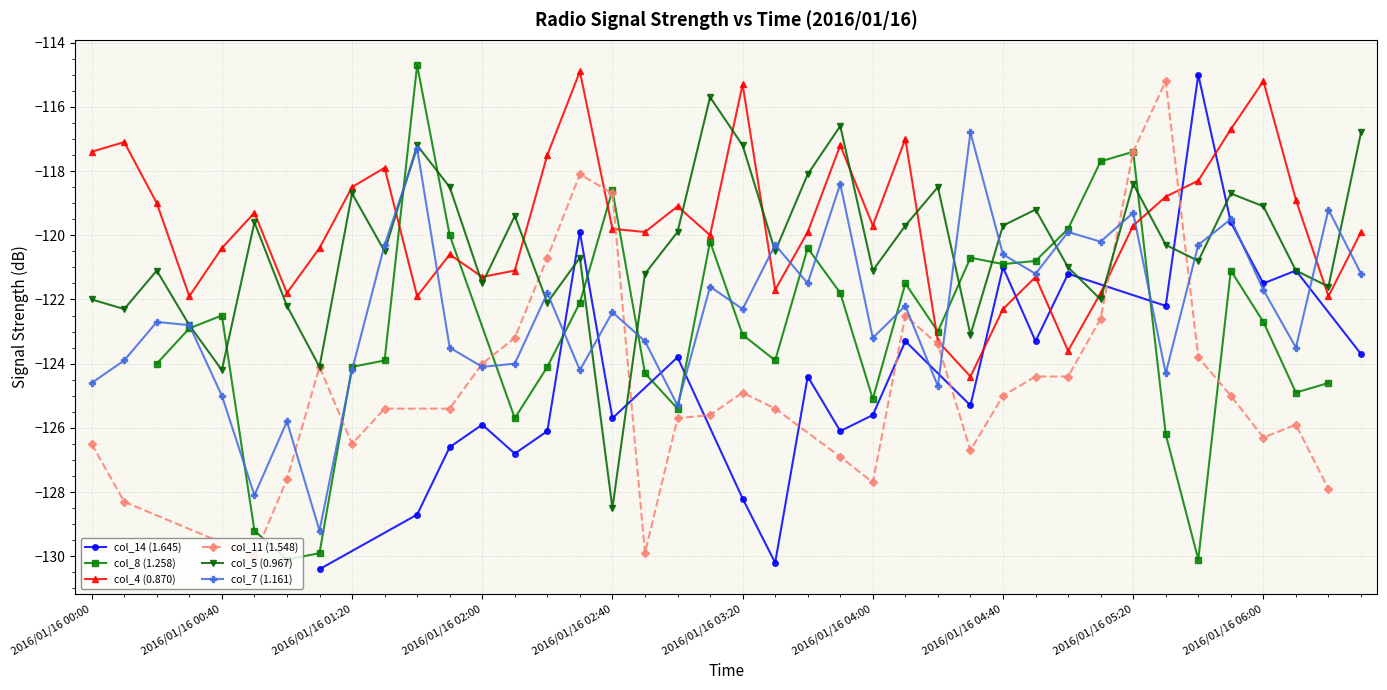

What is the minimum value for col_5 (0.967)?

-128.5